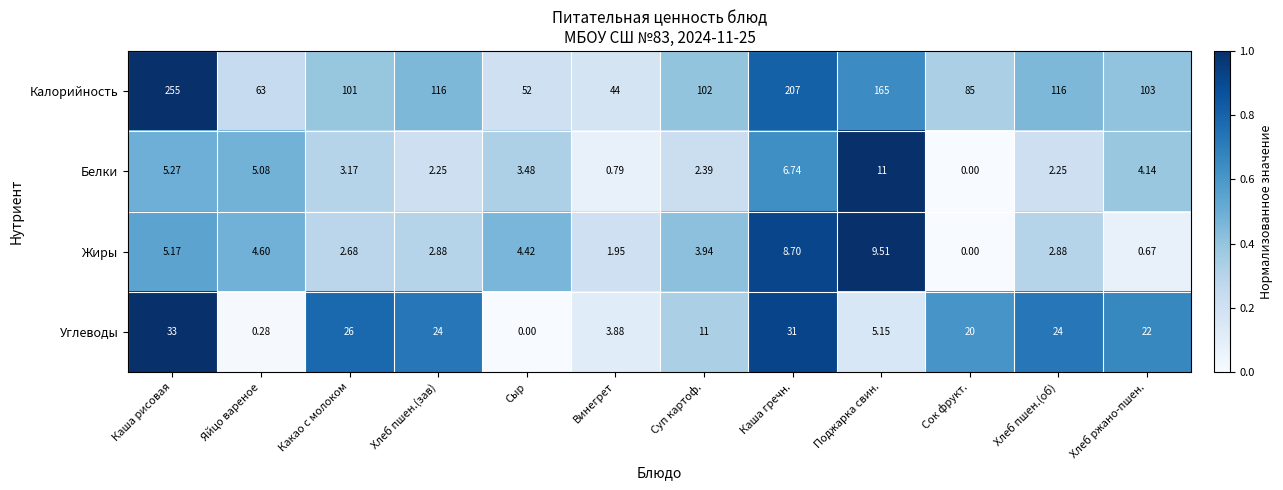

Between Поджарка свин. and Сок фрукт., which series saw the biggest shift?

Калорийность